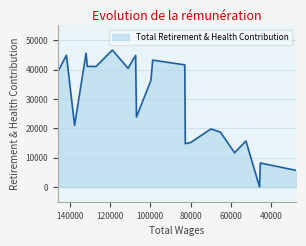

The chart shows a value of 5397 at 58167. True or false?

False